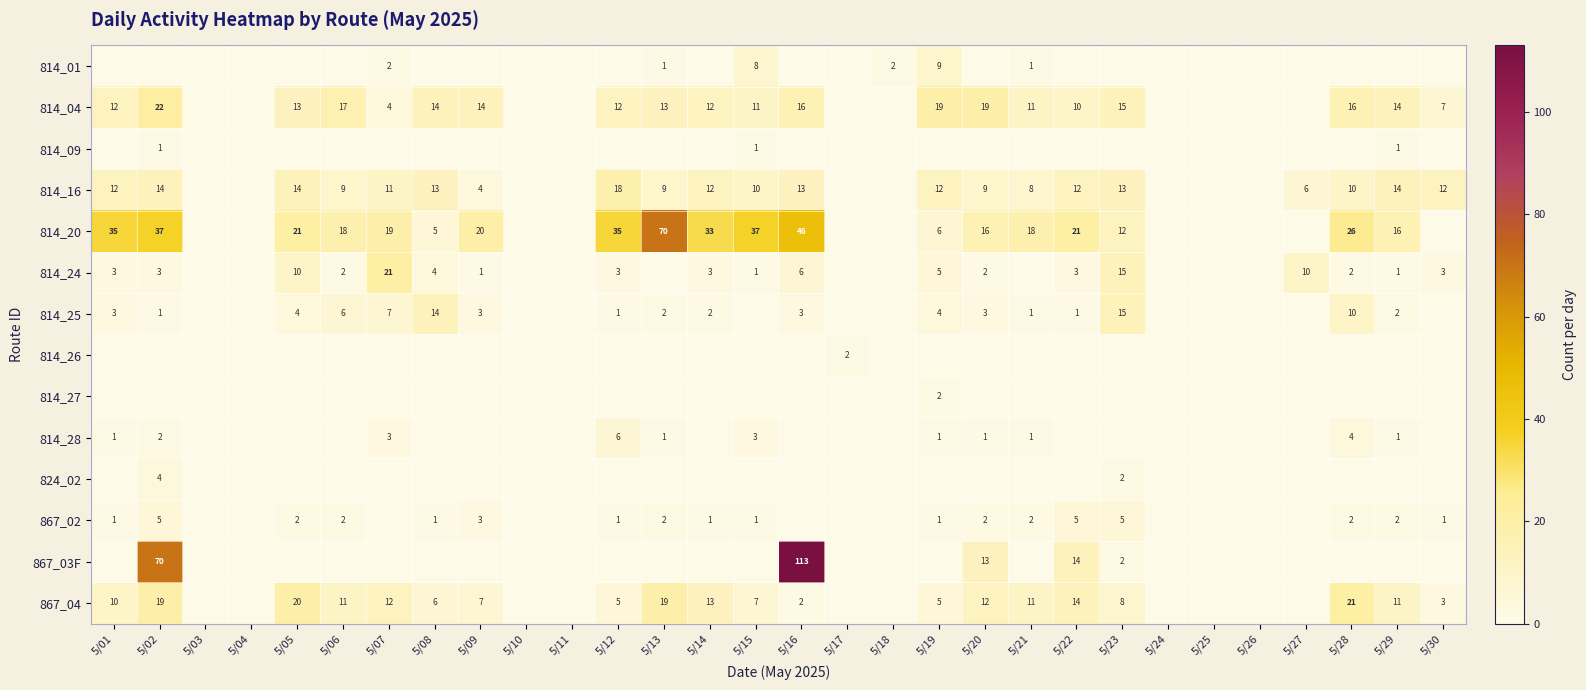

Is it true that 867_04 equals 11 at 5/29?

True